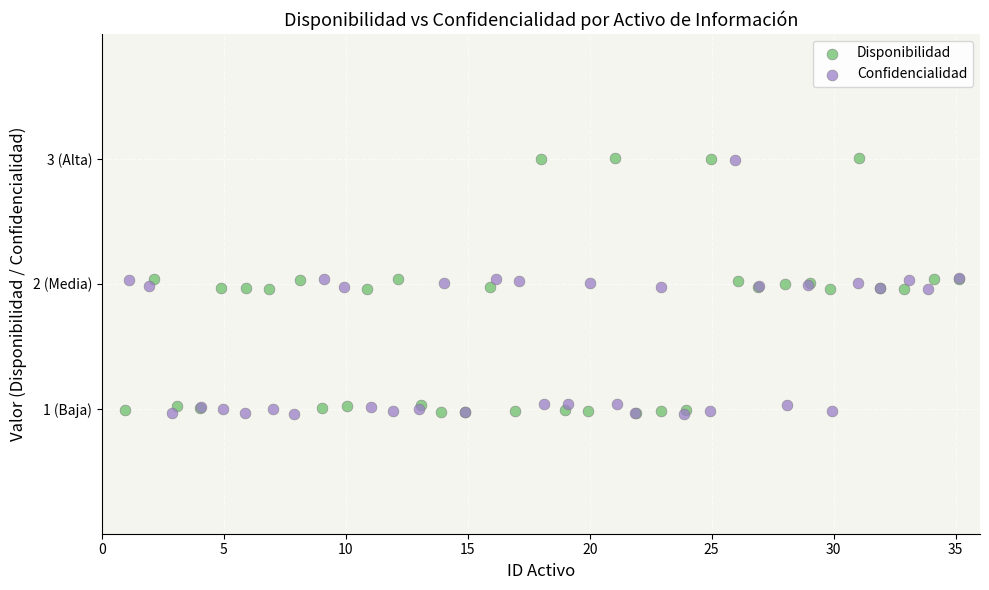

What are all the series names shown in the legend?

Disponibilidad, Confidencialidad